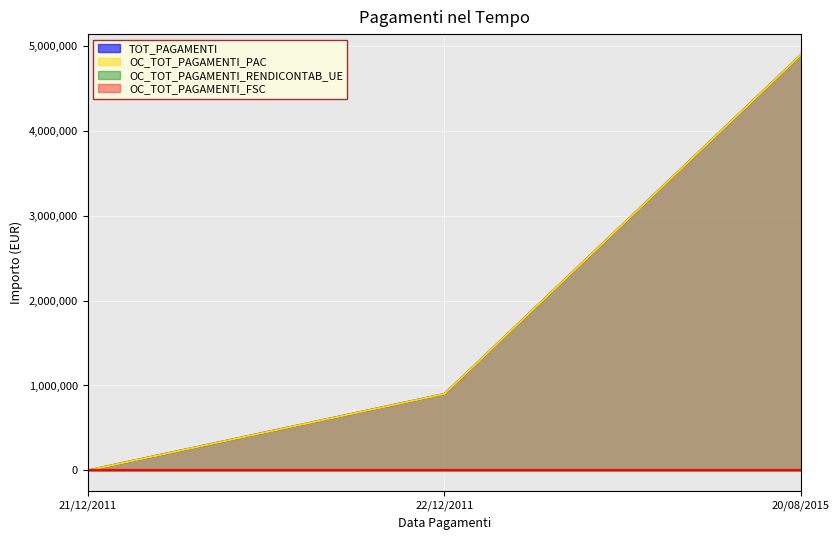

True or false: OC_TOT_PAGAMENTI_PAC has a value of 7698410.1 at 20/08/2015.

False